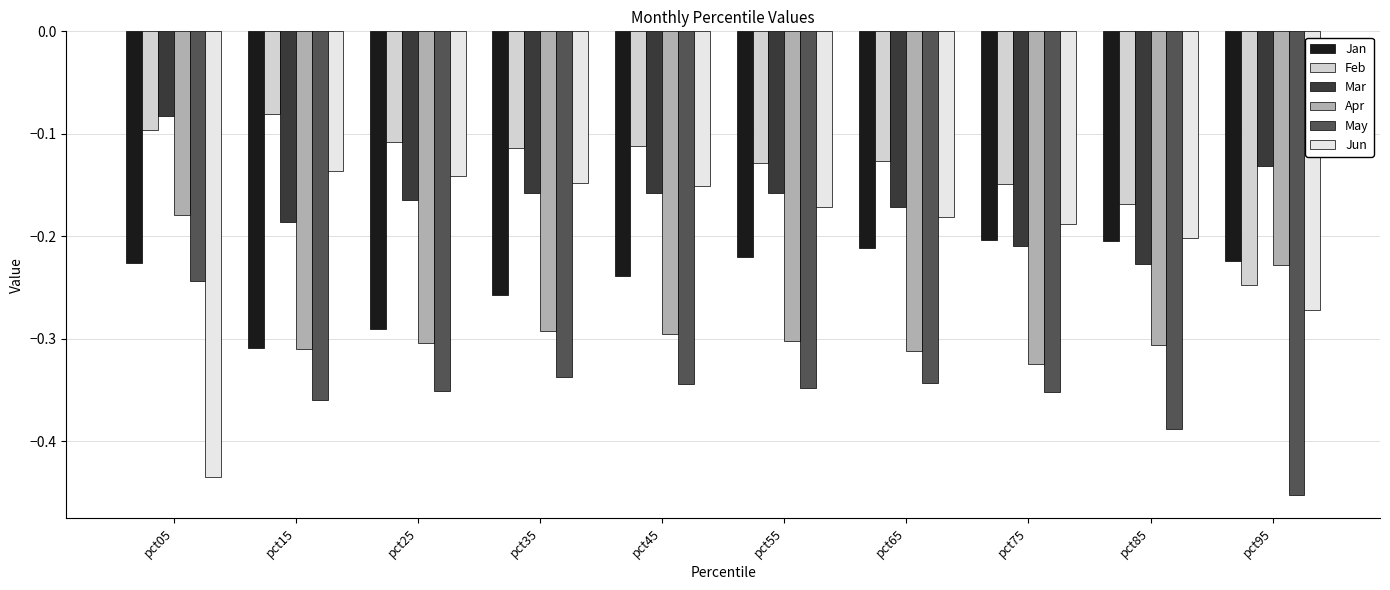

How many bars are there in total?

60